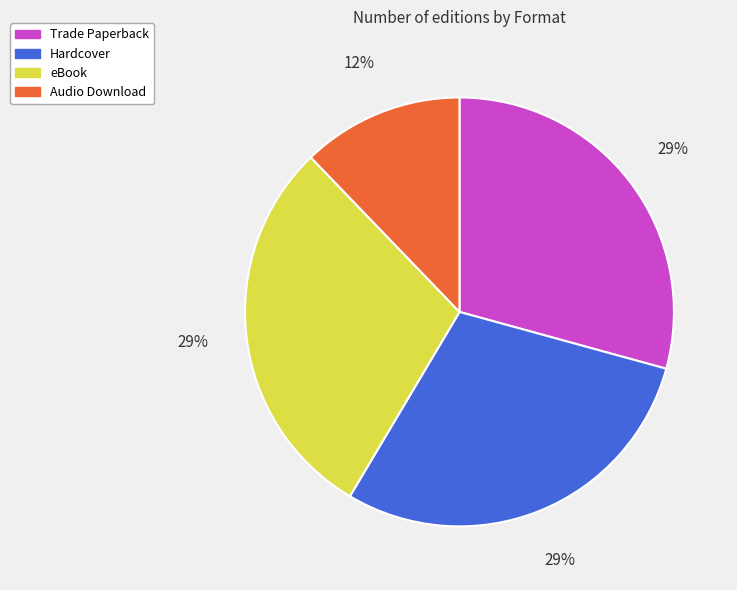

What is the smallest slice in the pie chart?

Audio Download